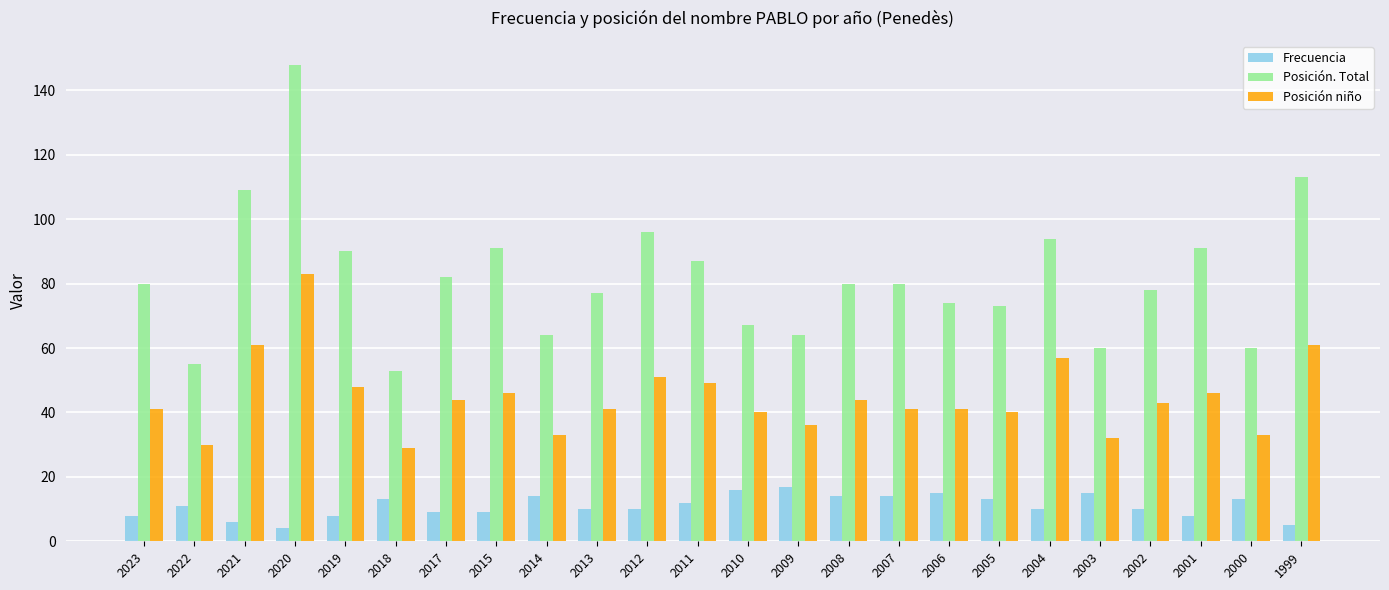

How many data points does each series have?

24